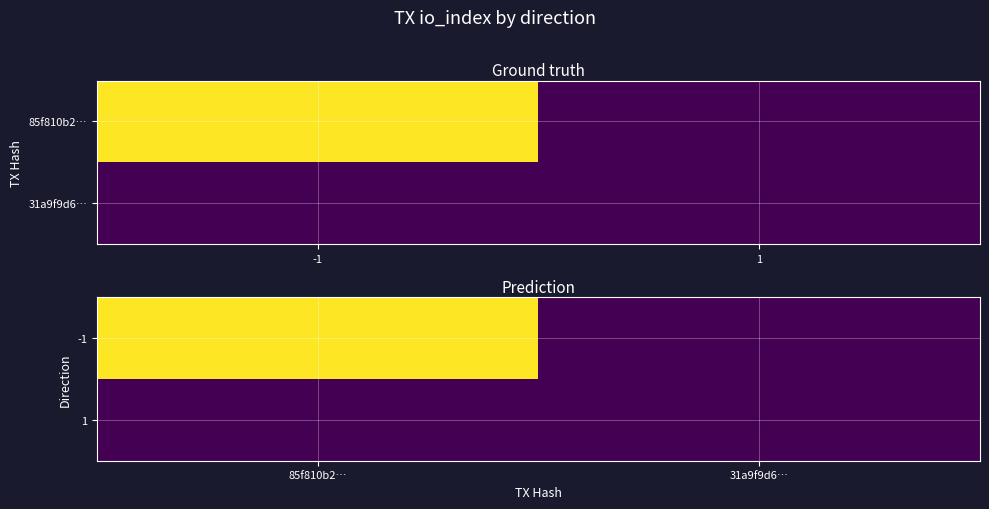

True or false: 1 has a value of 0 at 31a9f9d6….

True